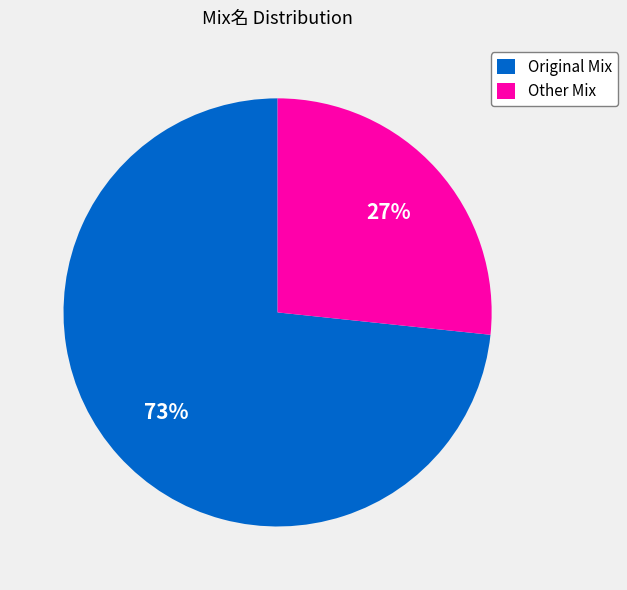

What is the largest slice in the pie chart?

Original Mix